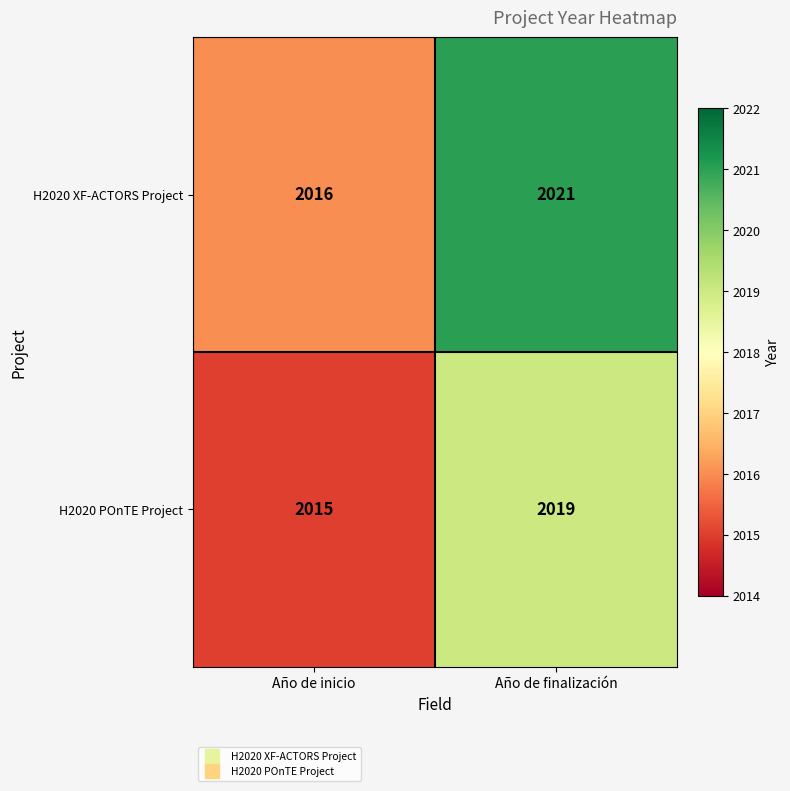

What is the sum of all H2020 XF-ACTORS Project values?

4037